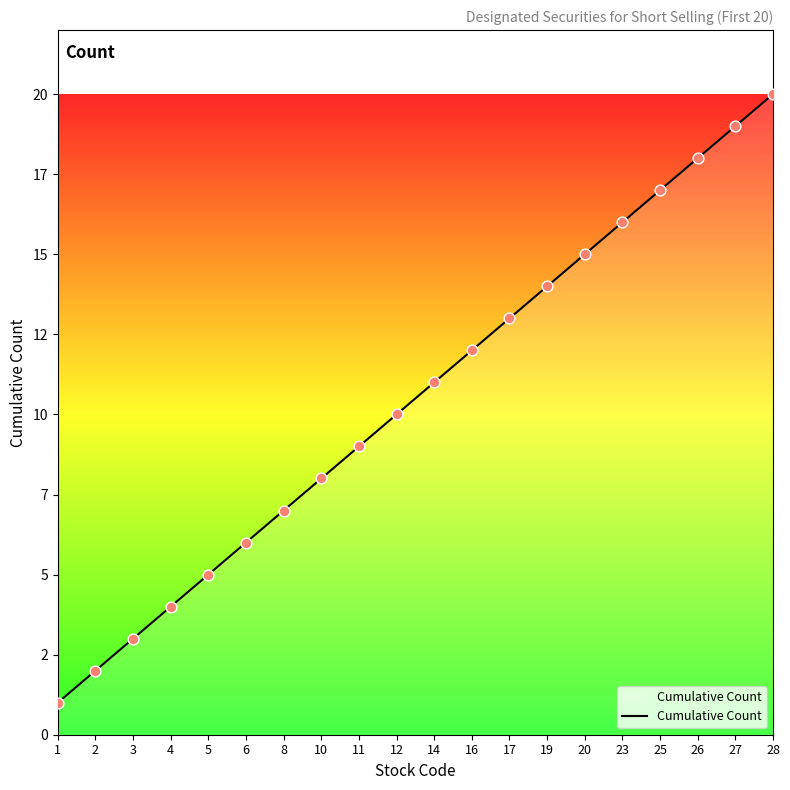

What is the change in value from 8 to 27?

+12